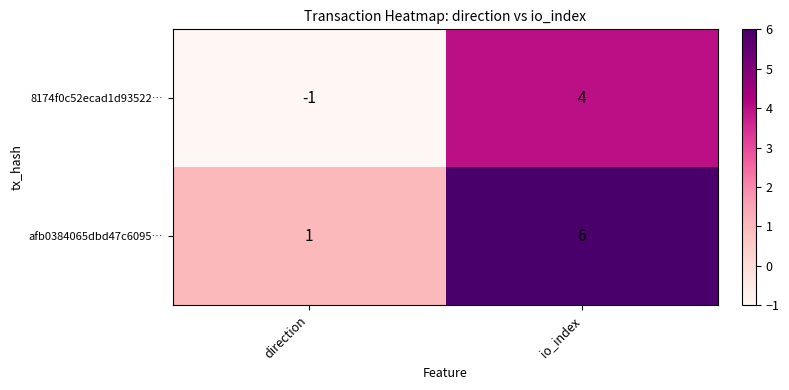

Which label corresponds to the largest value in the chart?

io_index